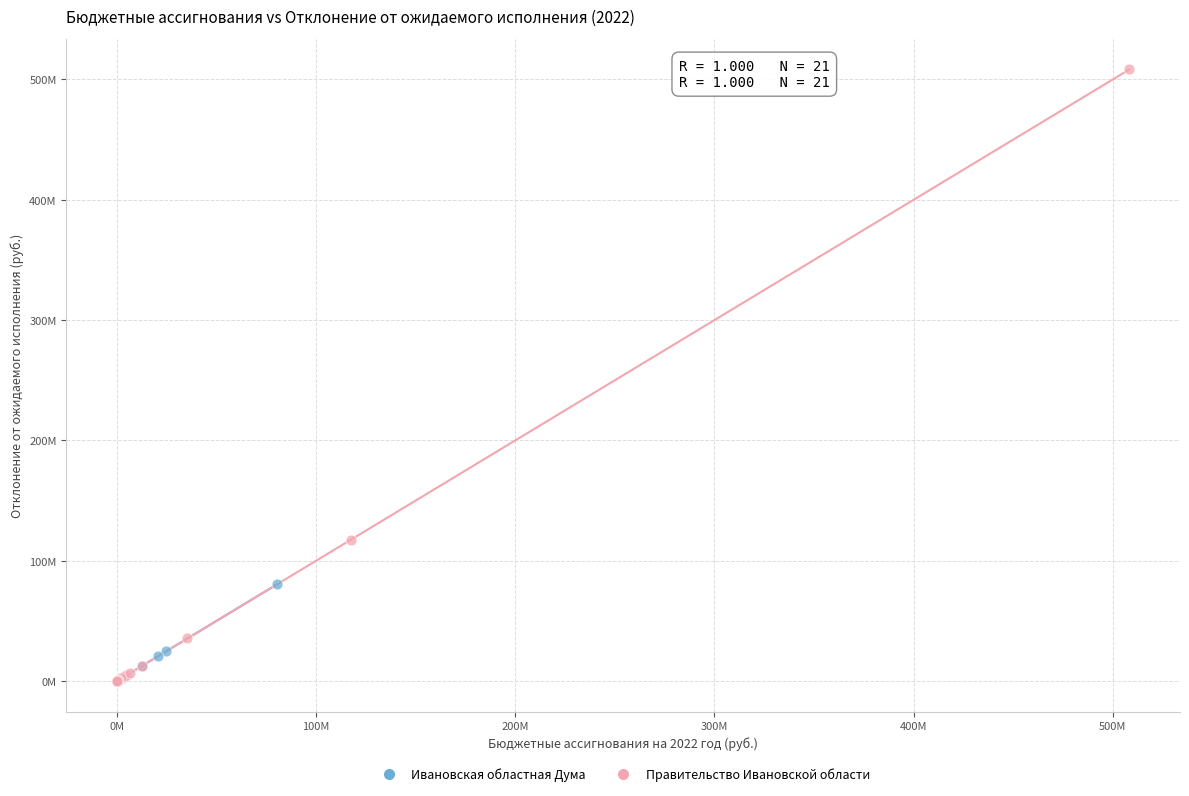

What are all the series names shown in the legend?

Ивановская областная Дума, Правительство Ивановской области